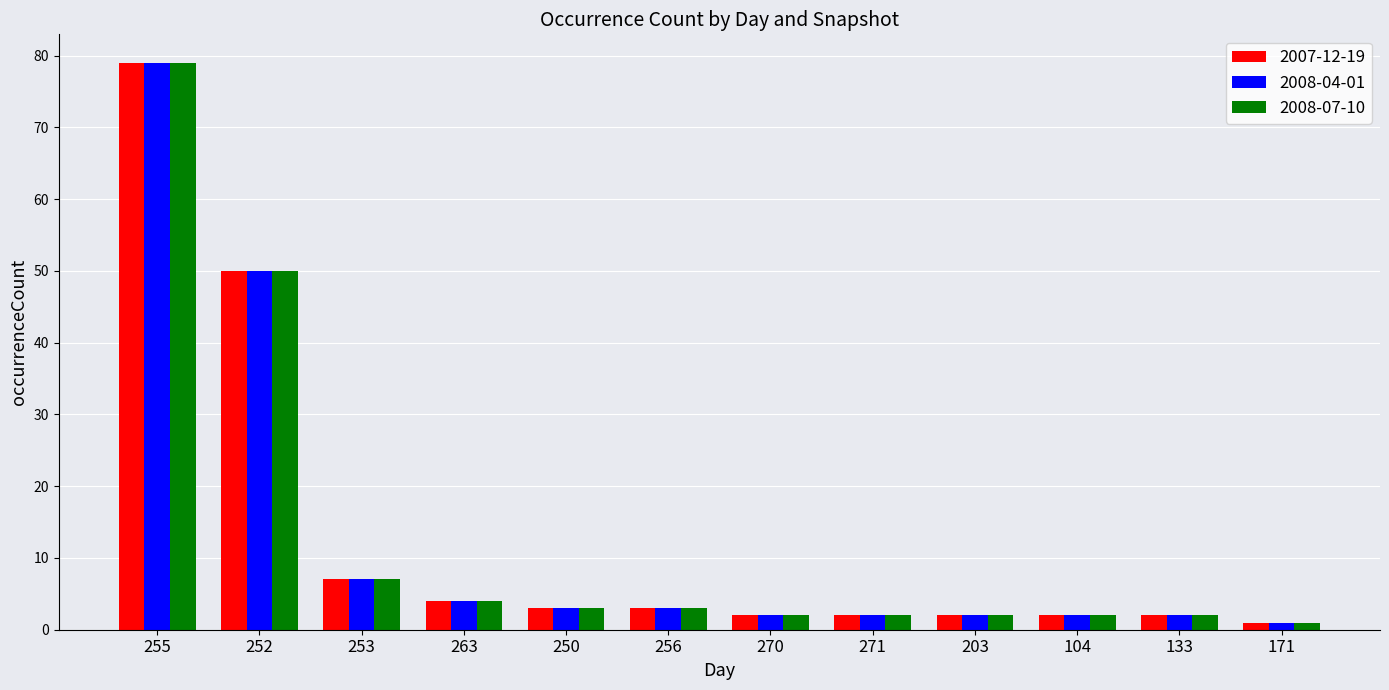

Which label corresponds to the largest value in the chart?

255